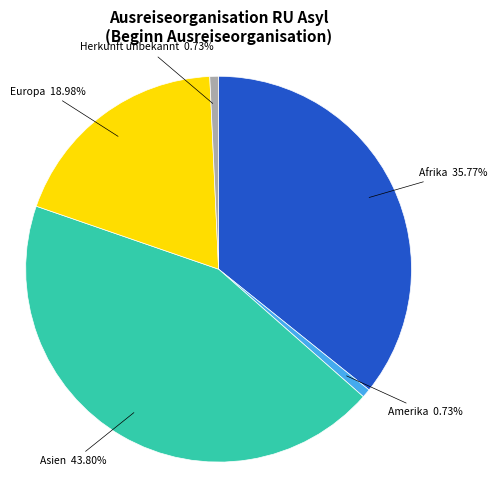

Does Amerika represent more than half of the total?

No